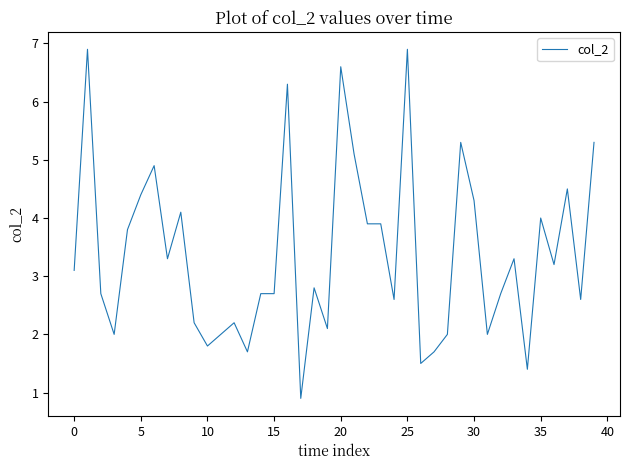

What is the maximum value shown in the chart?

6.9